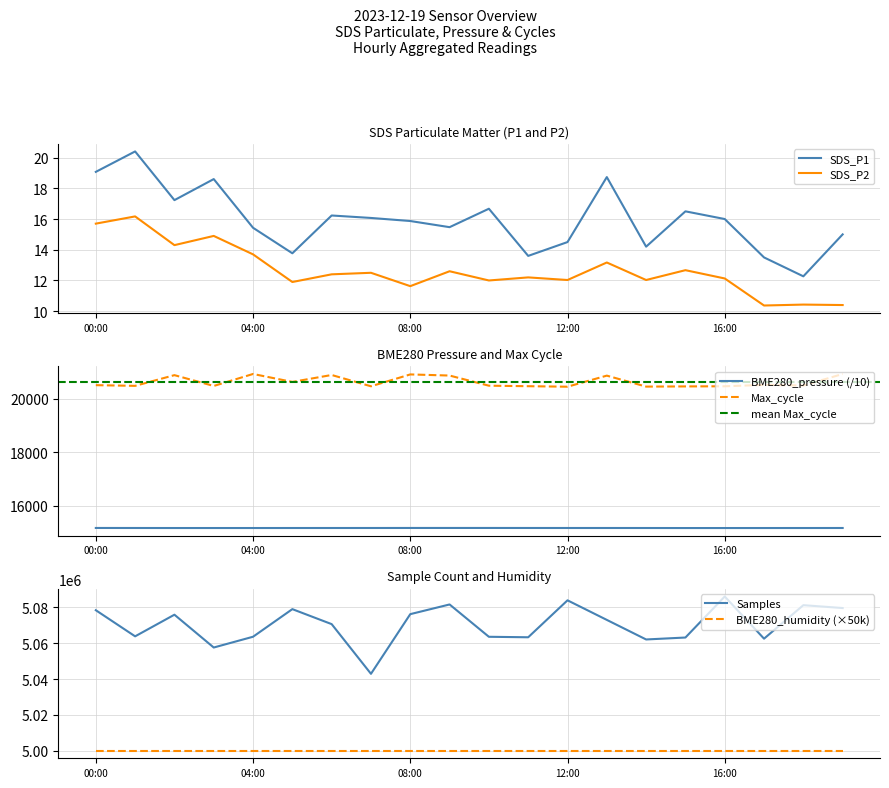

Is the value of BME280_temperature at 19 greater than the value of SDS_P1 at 17?

Yes